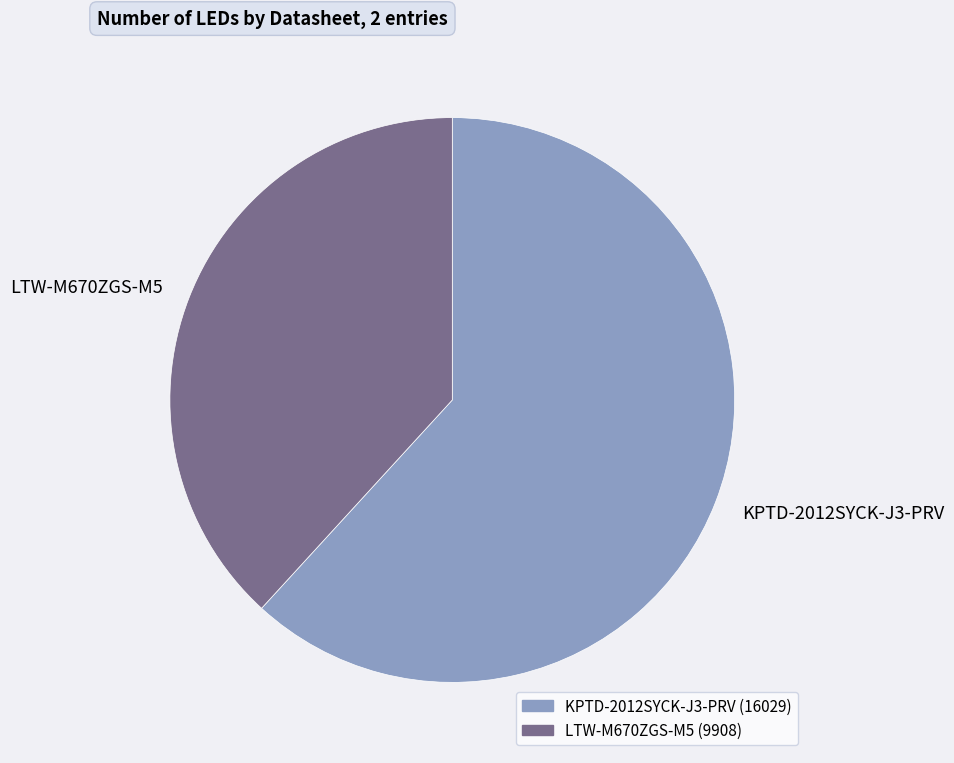

Do LTW-M670ZGS-M5 and KPTD-2012SYCK-J3-PRV together represent more than half of the pie?

Yes